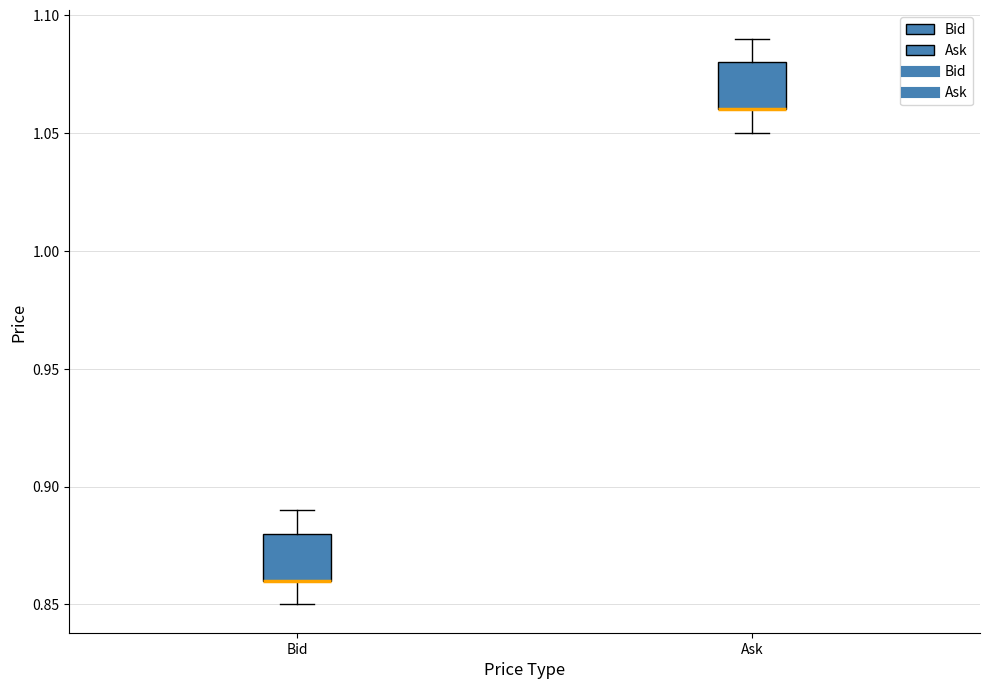

Reading left to right, read every box against the y-axis: the position of its median line, the range the box covers, and the ends of its whiskers. The values are not printed on the chart, so give them approximately, as read against the axis.

Bid: median 0.86 (drawn on the box's lower edge), box 0.86 to 0.88, whiskers 0.85 to 0.89
Ask: median 1.06 (drawn on the box's lower edge), box 1.06 to 1.08, whiskers 1.05 to 1.09